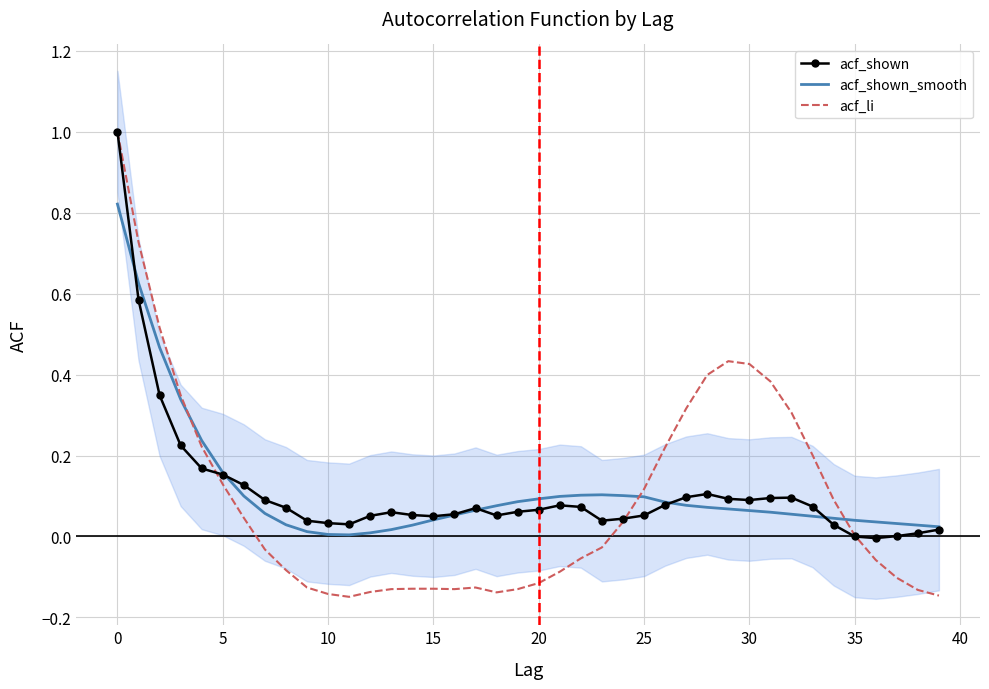

True or false: acf_shown has a value of 0.1 at 25.

True